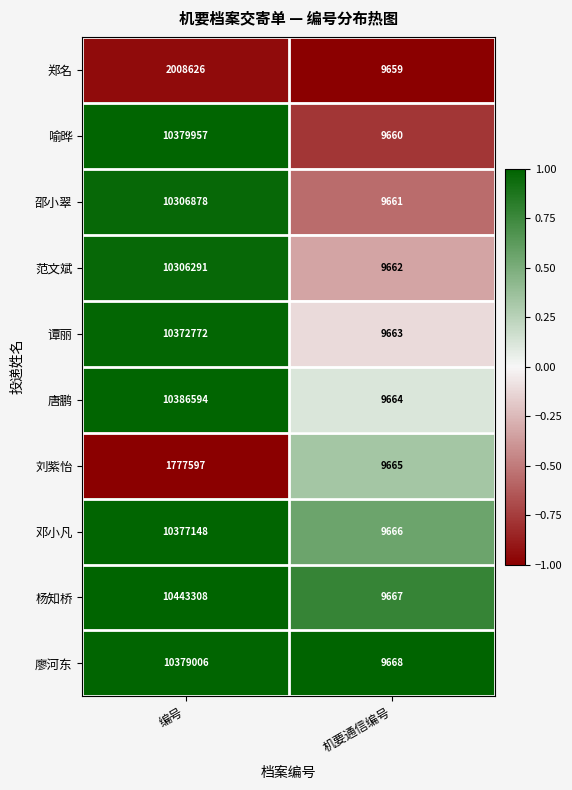

Reading left to right, extract all data points from this chart.

郑名: 编号=2008626	机要通信编号=9659
喻晔: 编号=10379957	机要通信编号=9660
邵小翠: 编号=10306878	机要通信编号=9661
范文斌: 编号=10306291	机要通信编号=9662
谭丽: 编号=10372772	机要通信编号=9663
唐鹏: 编号=10386594	机要通信编号=9664
刘紫怡: 编号=1777597	机要通信编号=9665
邓小凡: 编号=10377148	机要通信编号=9666
杨知桥: 编号=10443308	机要通信编号=9667
廖河东: 编号=10379006	机要通信编号=9668